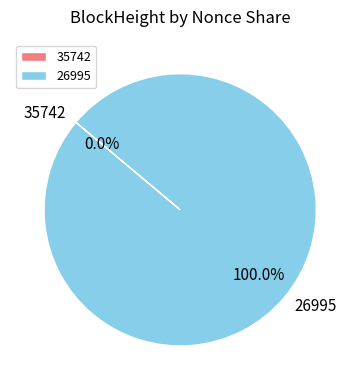

To the nearest percent, what is the average slice percentage?

50%